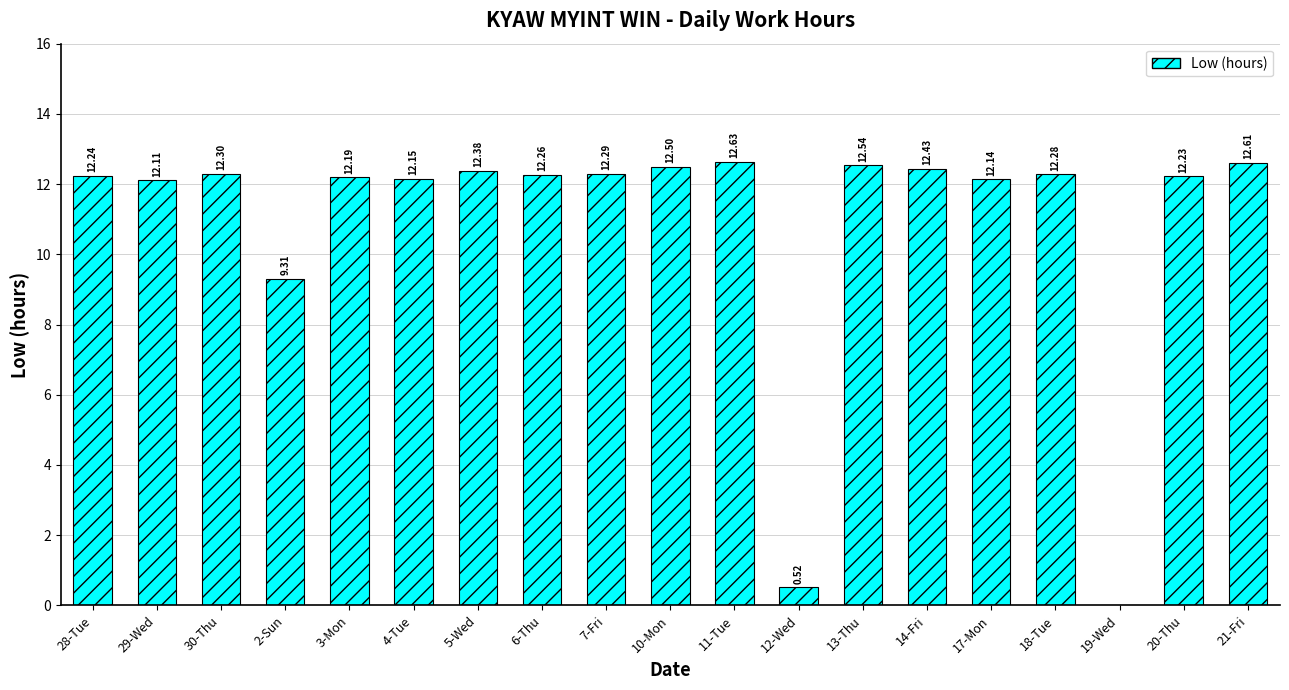

What is the average value?

10.9